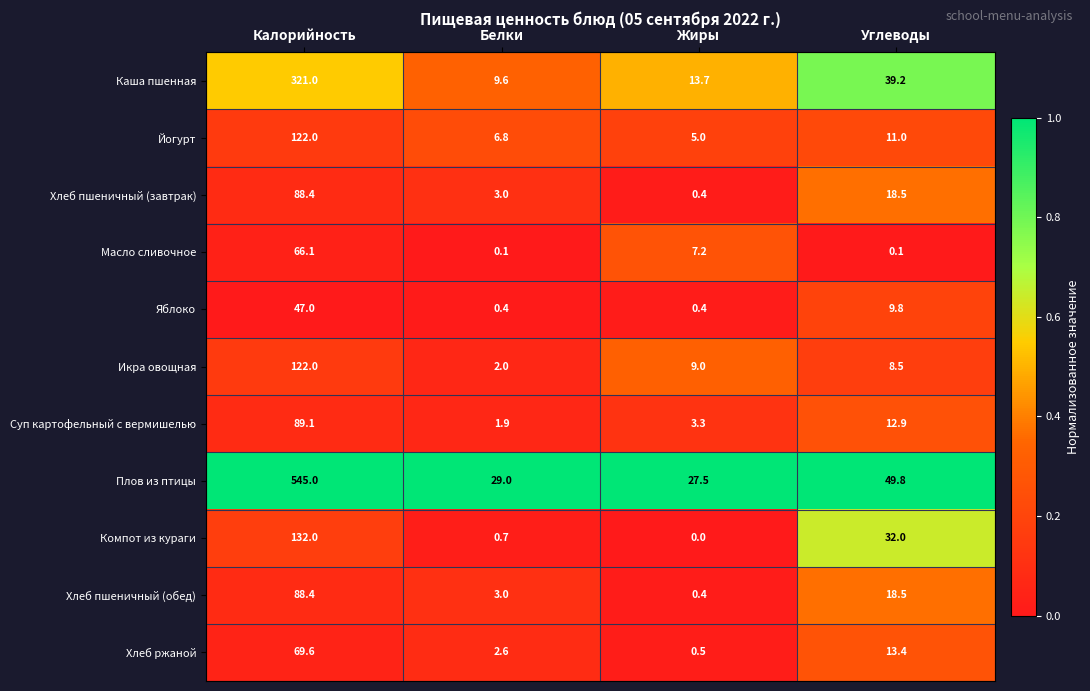

Which series changed the most between Калорийность and Белки?

Плов из птицы